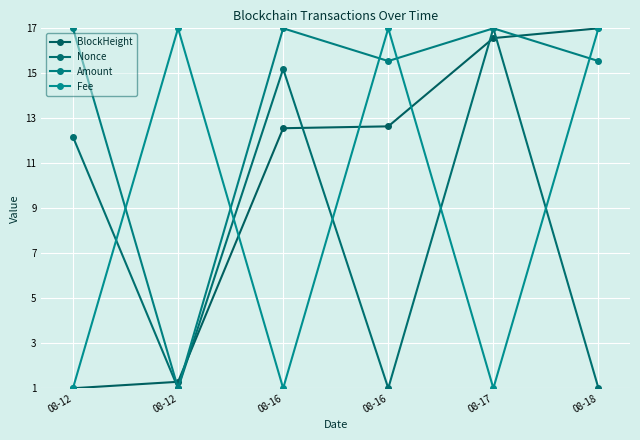

The Amount series shows 17.0 at 08-17. True or false?

True